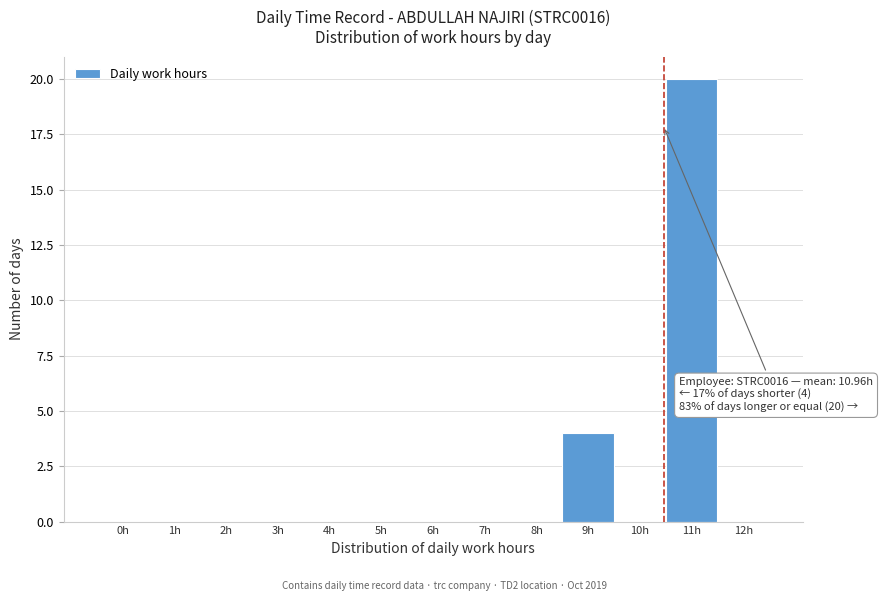

Reading right to left, transcribe all the data shown in this chart.

12h=0	11h=20	10h=0	9h=4	8h=0	7h=0	6h=0	5h=0	4h=0	3h=0	2h=0	1h=0	0h=0